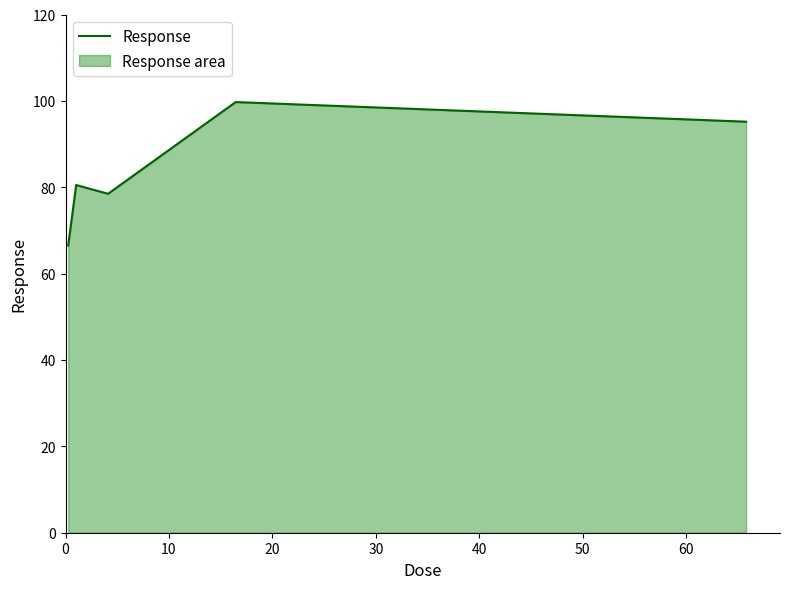

How many data points does each series have?

5